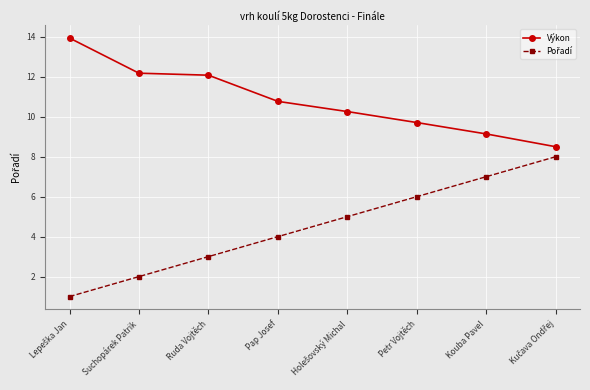

Which series has the largest total across all categories?

Výkon